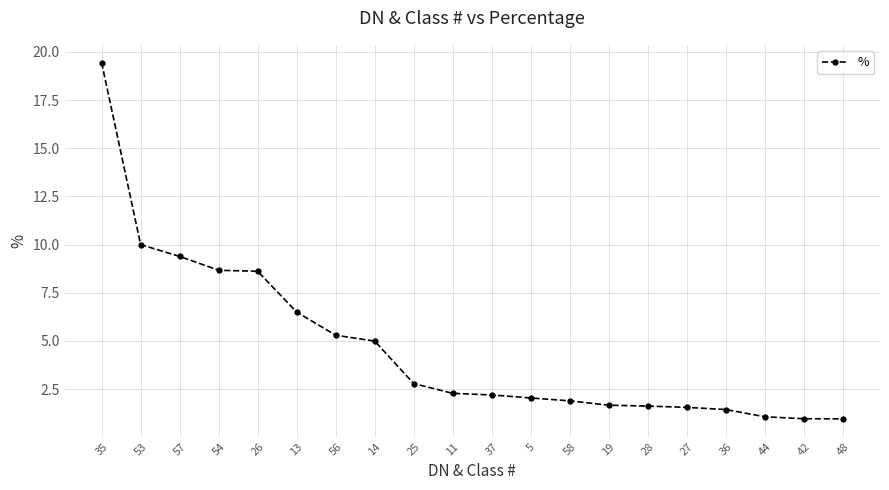

The value at 44 is 0.4. True or false?

False